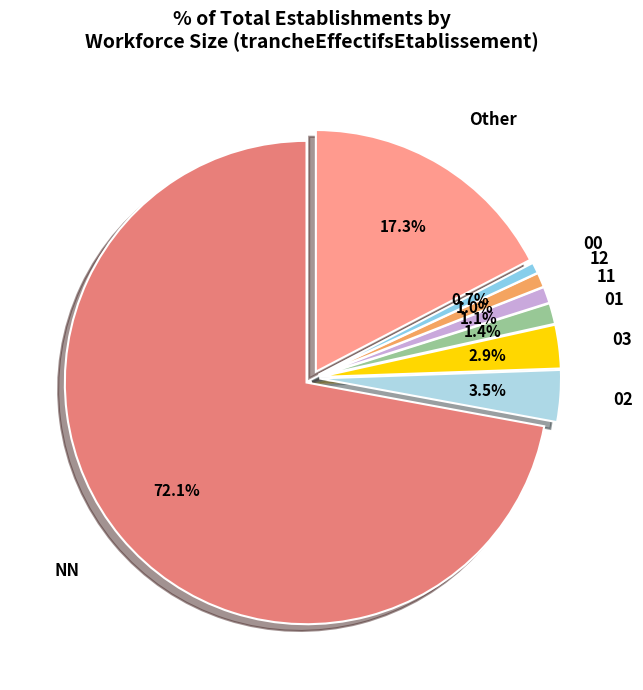

How many slices are in this pie chart?

8